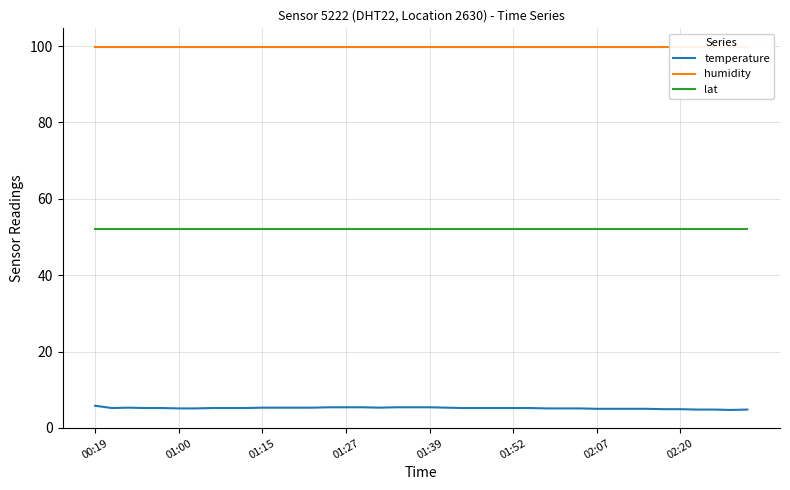

How many categories are shown in the chart?

40